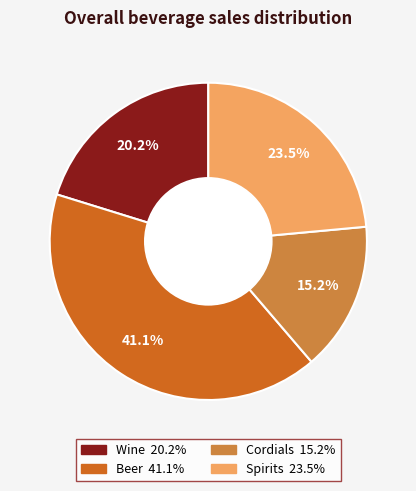

What is the largest slice in the pie chart?

Beer